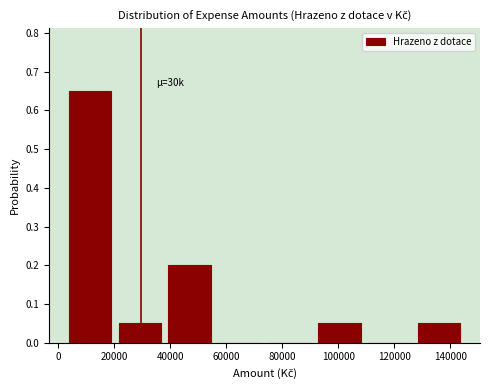

Over which range of the x-axis is the bar tallest?

2000 to 20000